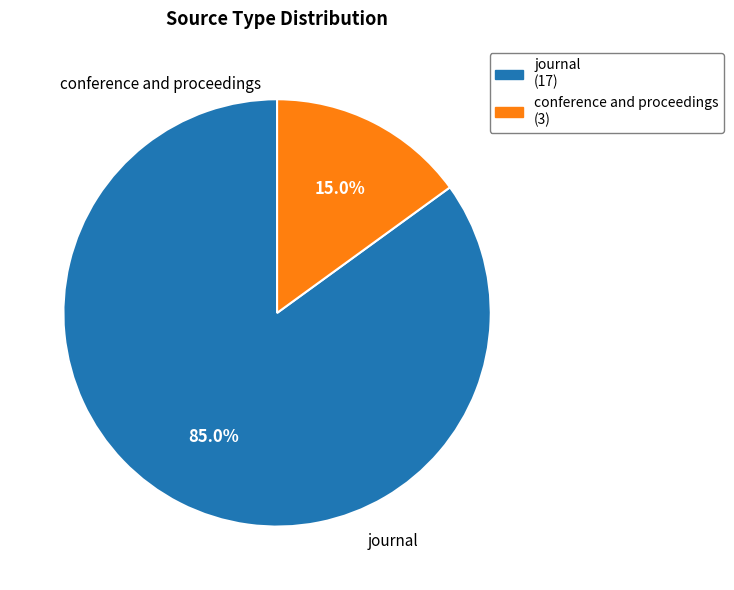

What is the ratio of the value at conference and proceedings to the value at journal?

0.2